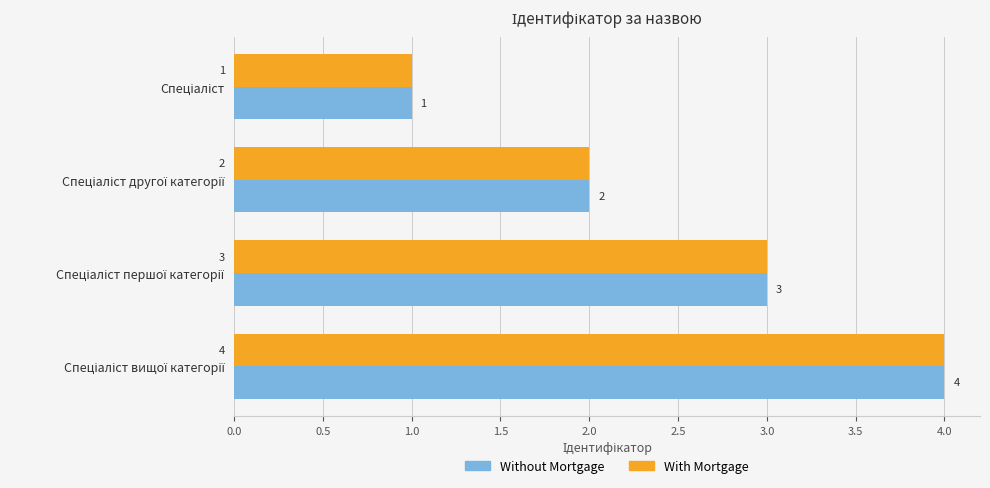

What is the highest value of the Without Mortgage series?

4